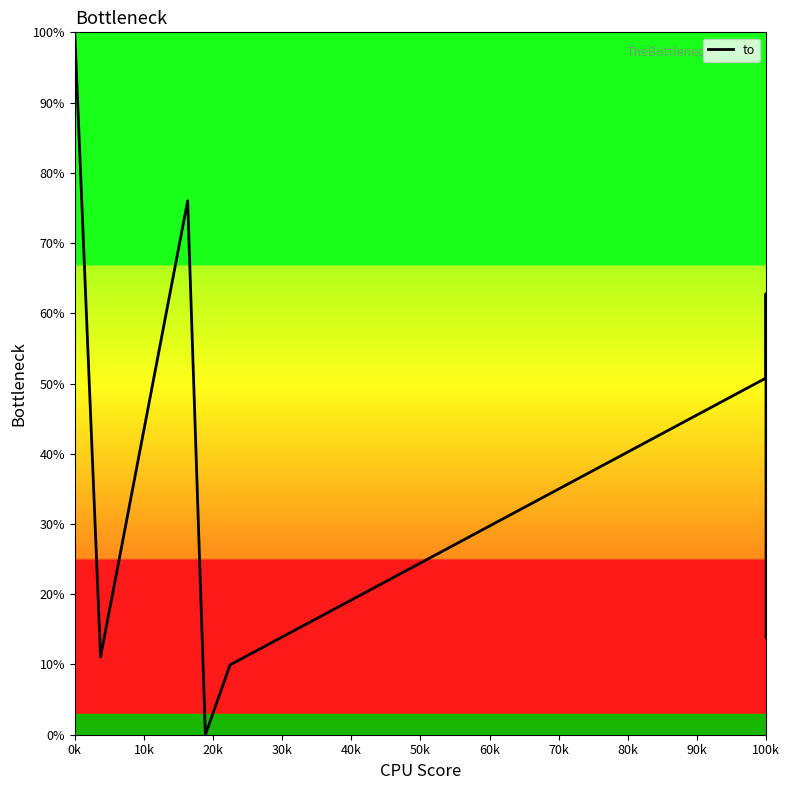

What is the greatest value displayed?

100.0